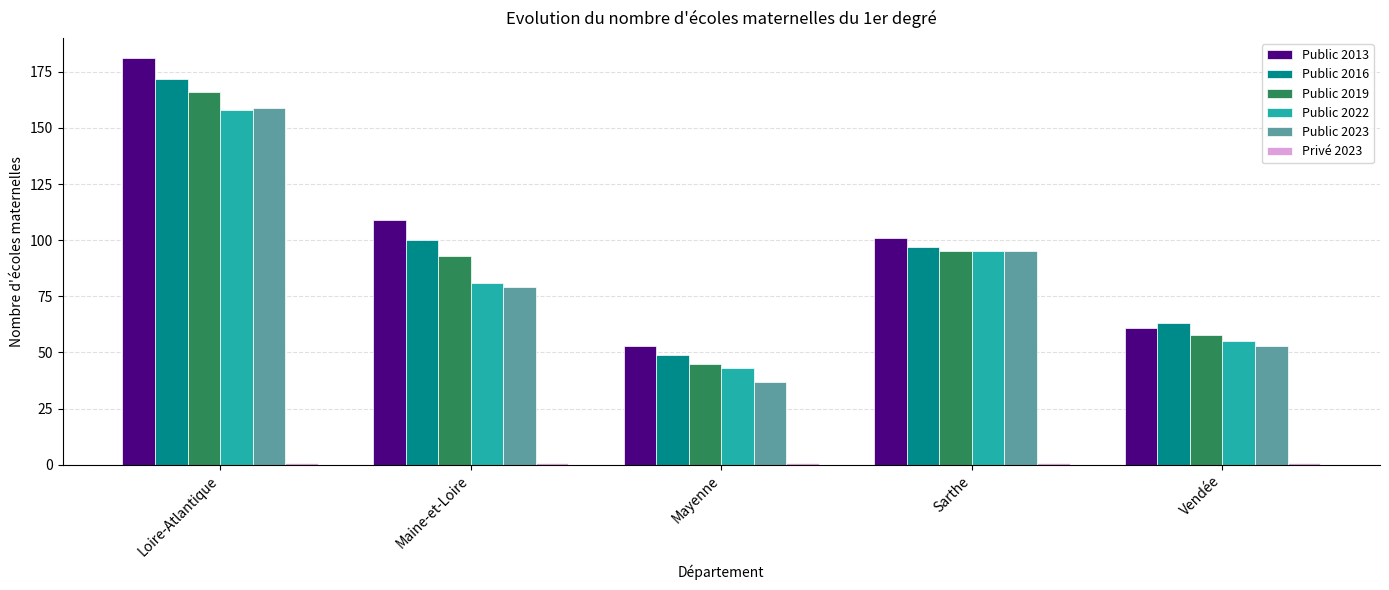

What is the total value across all series at Vendée?

291